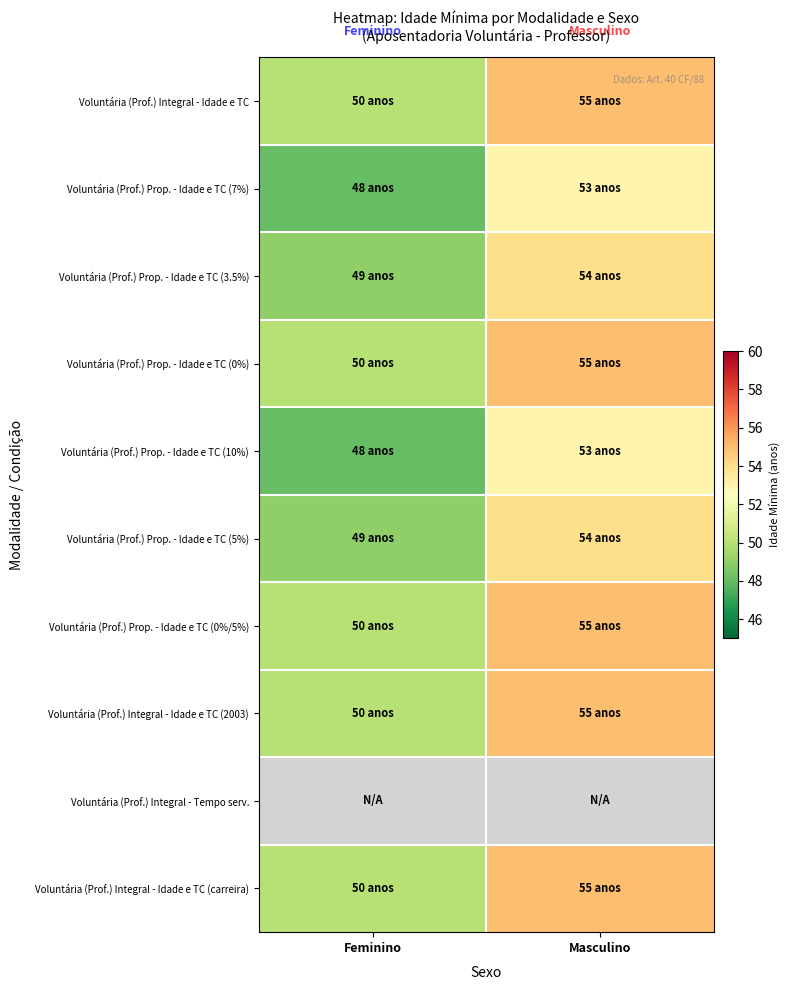

Which label corresponds to the largest value in the chart?

Masculino